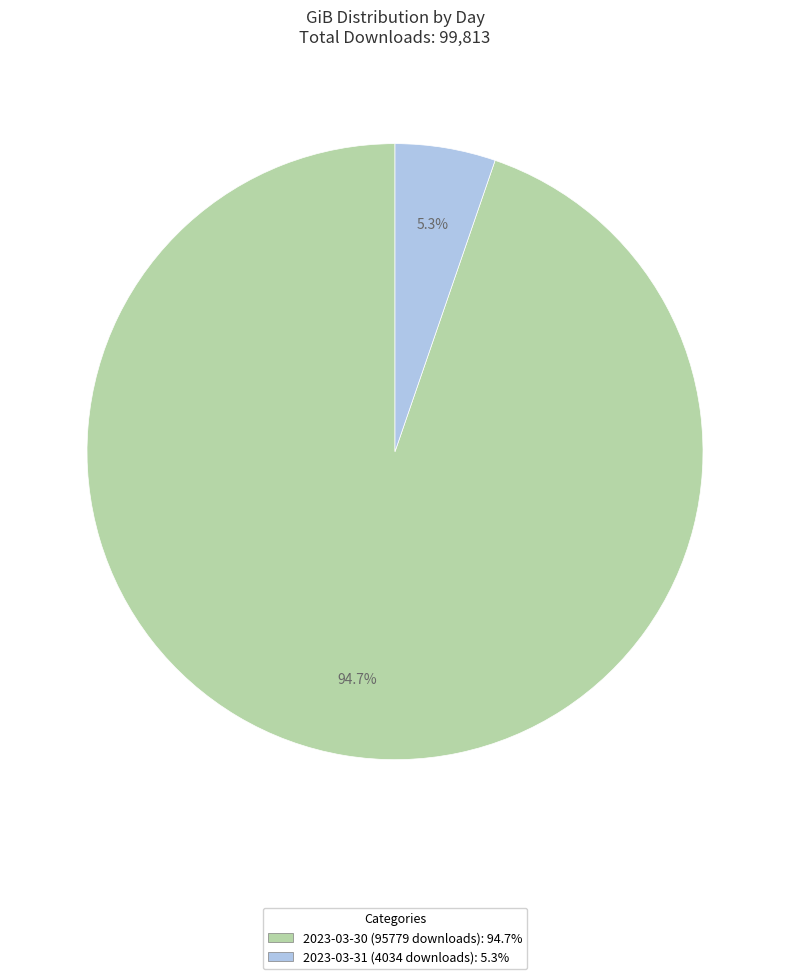

How many segments does this pie chart have?

2